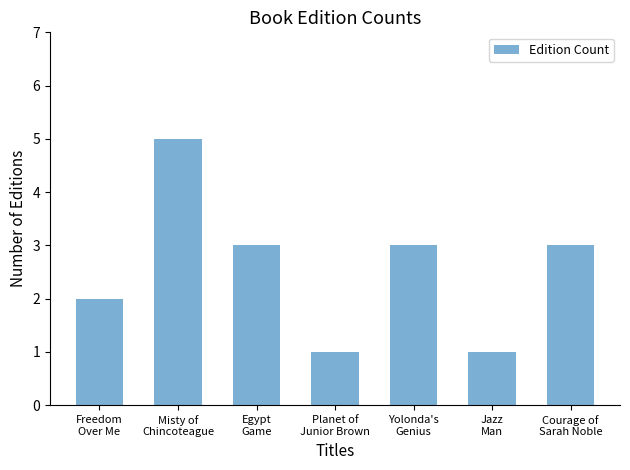

The chart shows a value of 4 at Yolonda's
Genius. True or false?

False